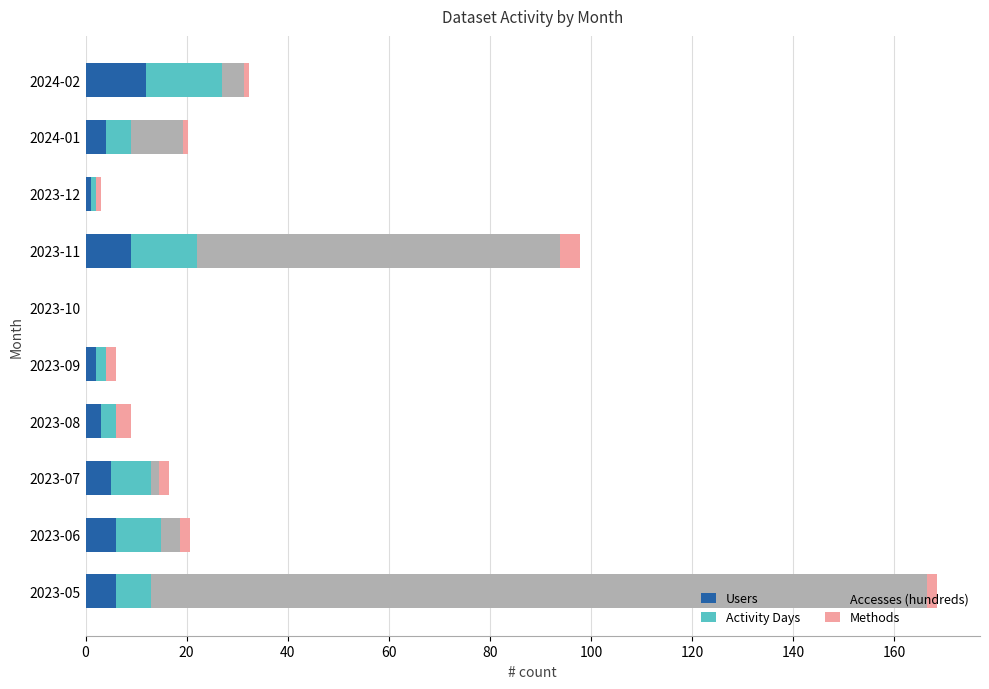

What is the maximum value for Users?

12.0